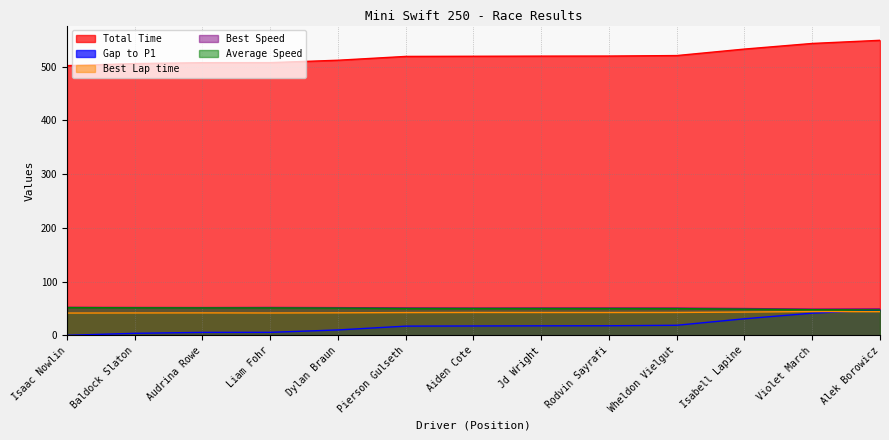

Between Aiden Cote and Dylan Braun, which is larger?

Aiden Cote